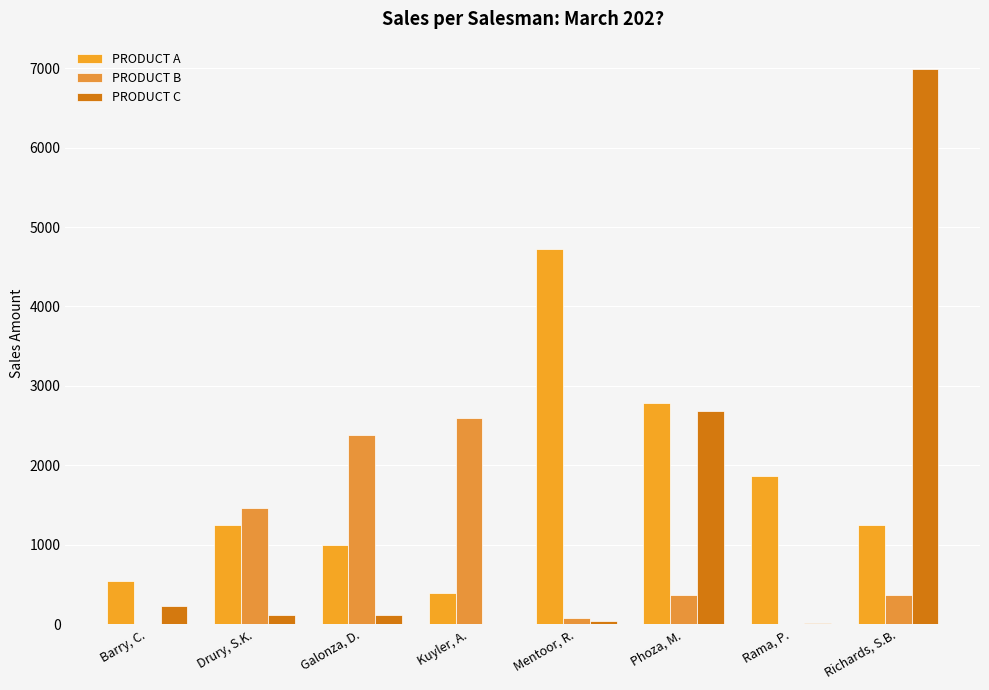

What is the total value across all series at Kuyler, A.?

2994